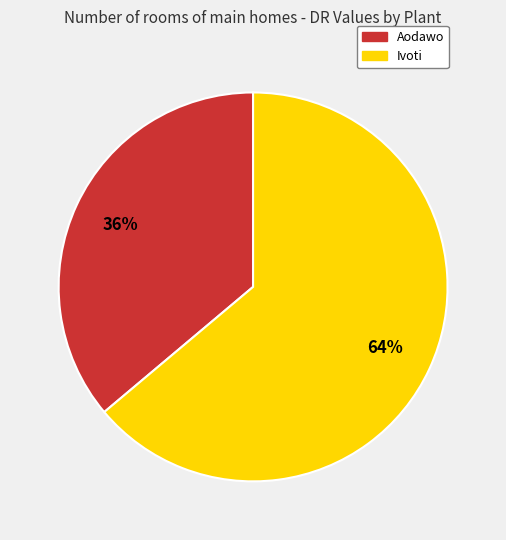

To the nearest percent, what is the combined percentage of Ivoti and Aodawo?

100%